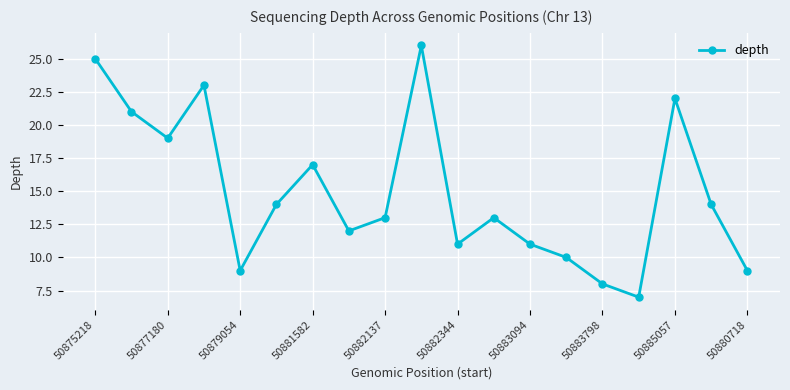

How many points are lower than both their immediate neighbors (excluding endpoints)?

5